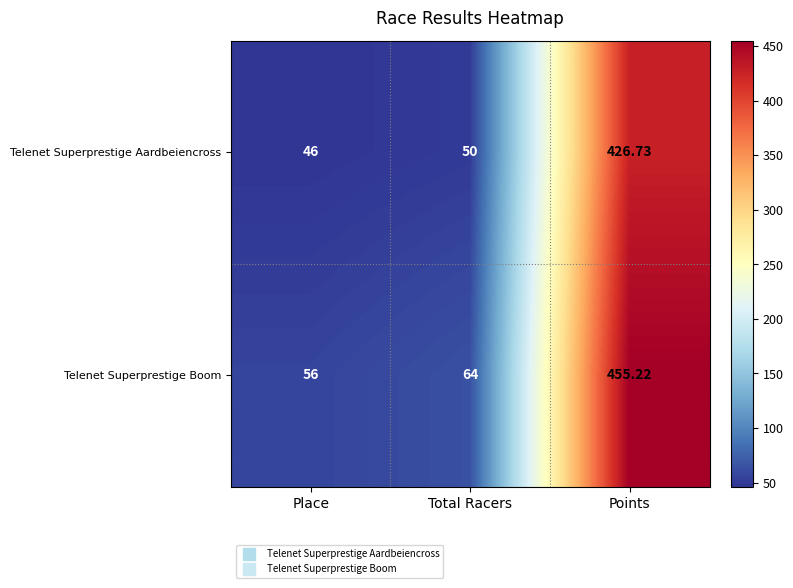

Which series has the largest range (max minus min)?

Telenet Superprestige Boom